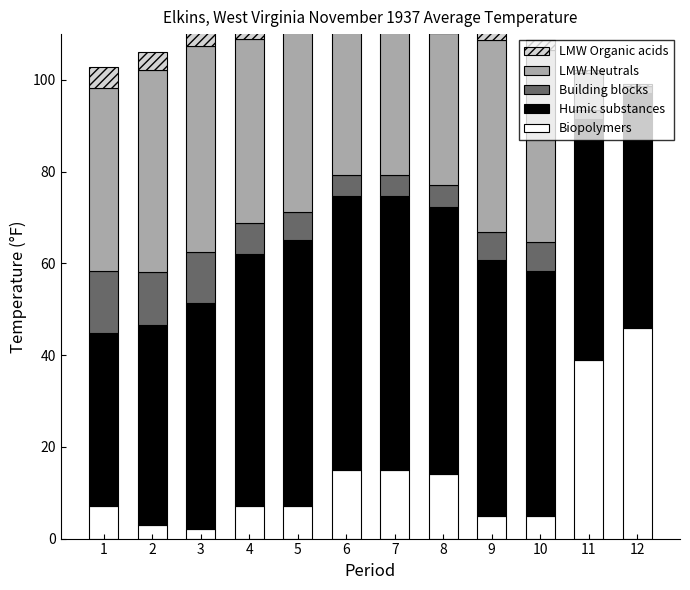

What is the total value across all series at 12?

99.1